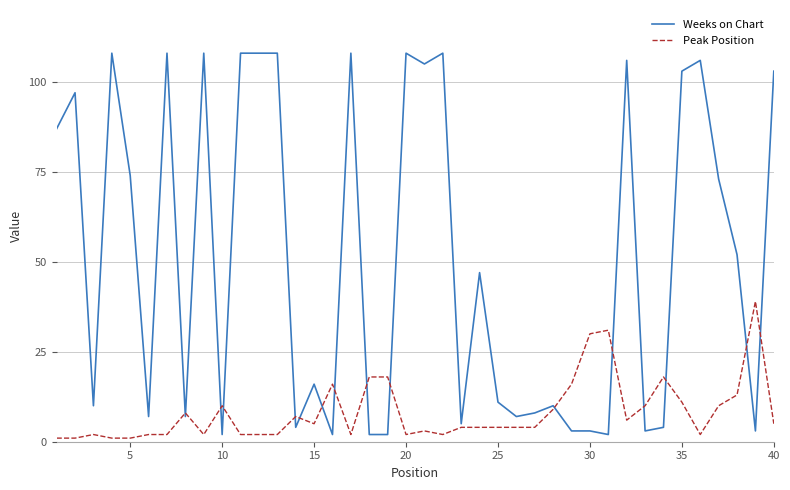

Which series has the largest total across all categories?

Weeks on Chart